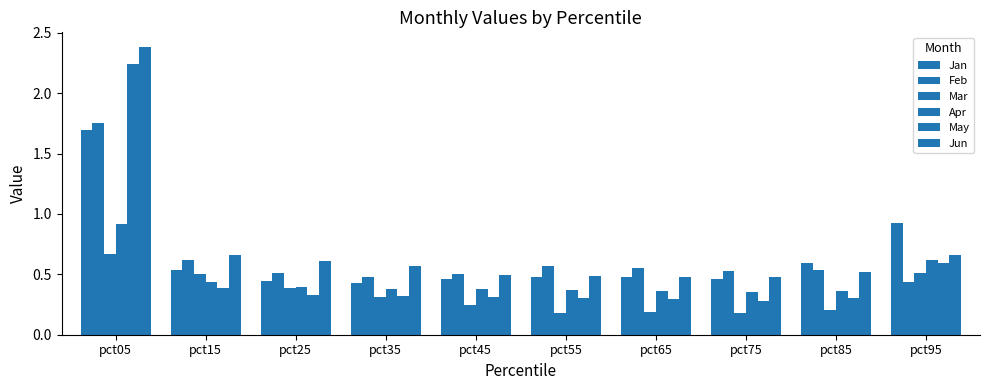

What is the minimum value for Mar?

0.2